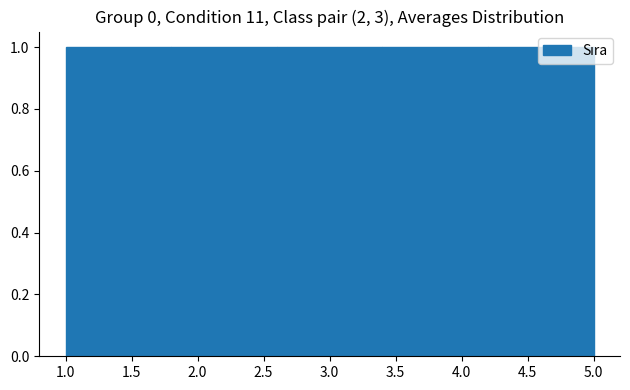

Reading left to right, transcribe this chart: for each bar, give the range it covers on the x-axis and its height. The values are not printed on the chart, so give them approximately, as read against the axis.

1.0 to 1.8: 1
1.8 to 2.6: 1
2.6 to 3.4: 1
3.4 to 4.2: 1
4.2 to 5.0: 1